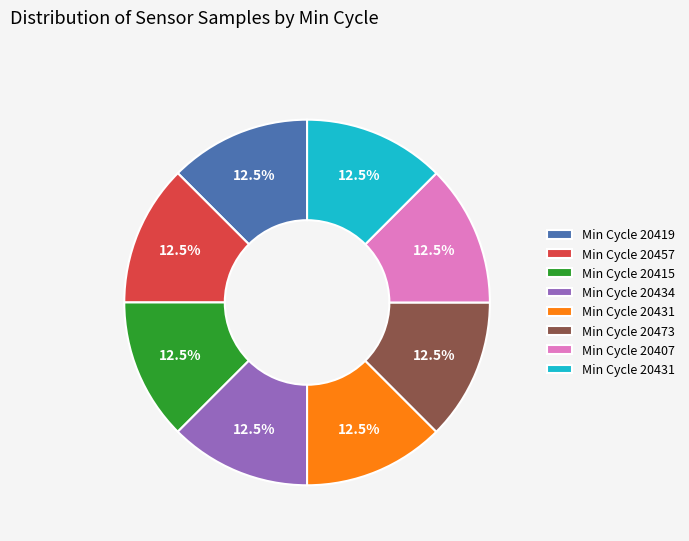

Does any single category account for the majority?

No